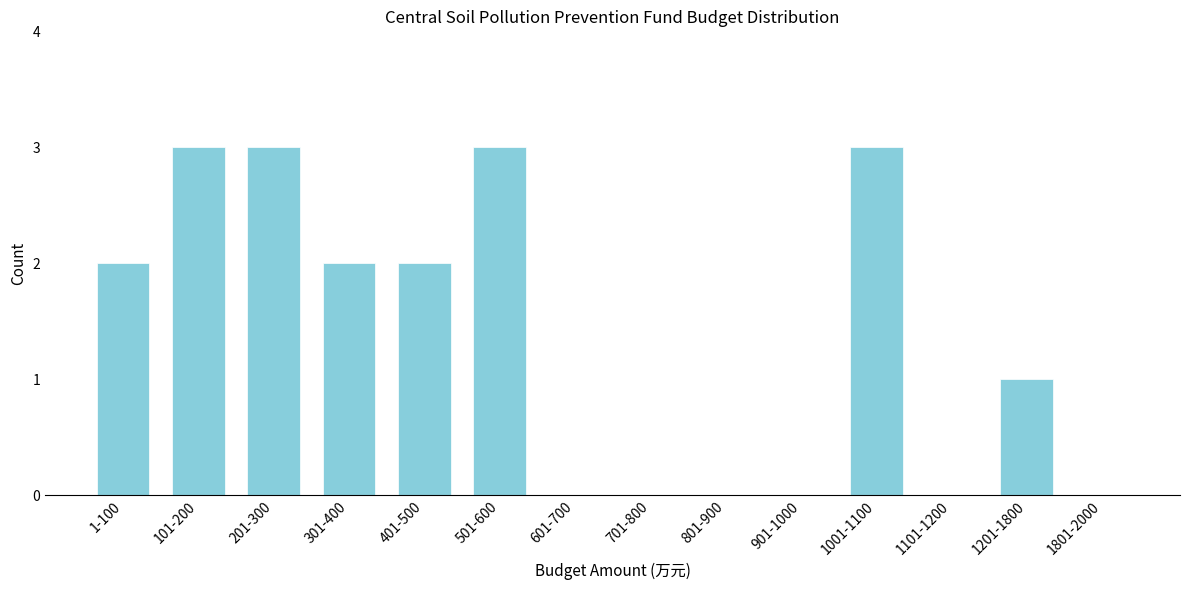

Reading left to right, what are all the values shown in this chart?

1-100=2	101-200=3	201-300=3	301-400=2	401-500=2	501-600=3	601-700=0	701-800=0	801-900=0	901-1000=0	1001-1100=3	1101-1200=0	1201-1800=1	1801-2000=0